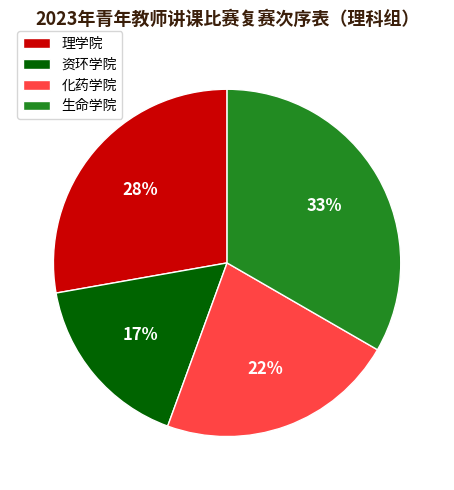

Is it true that 生命学院 is 33% of the pie?

True